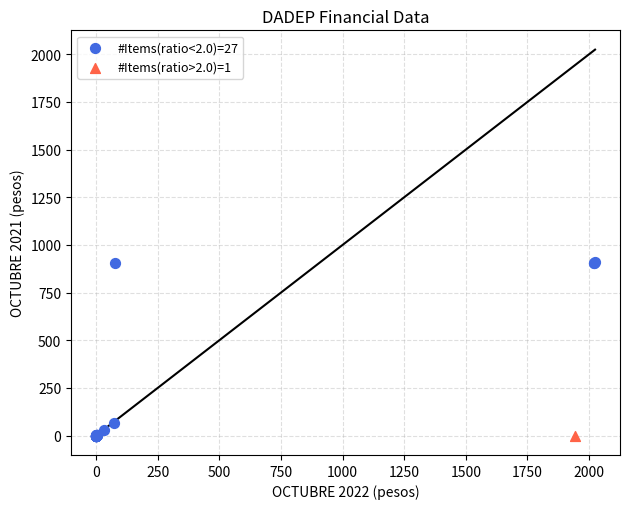

What are all the series names shown in the legend?

#Items(ratio<2.0)=27, #Items(ratio>2.0)=1